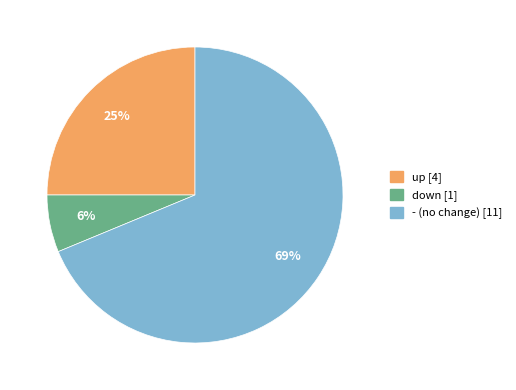

To the nearest percent, what percentage of the pie is up?

25%